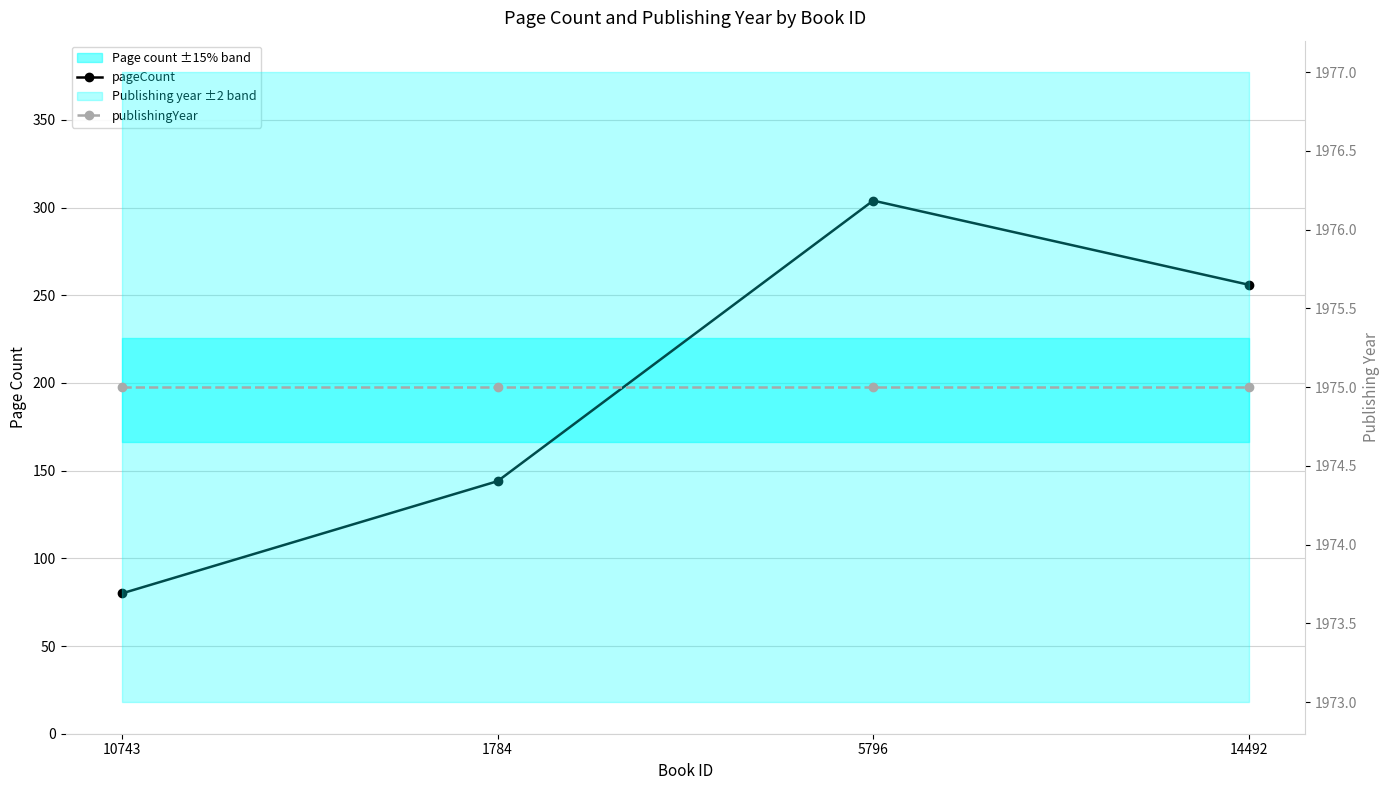

Reading left to right, transcribe all the data shown in this chart.

pageCount: 80	144	304	256
publishingYear: 1975	1975	1975	1975